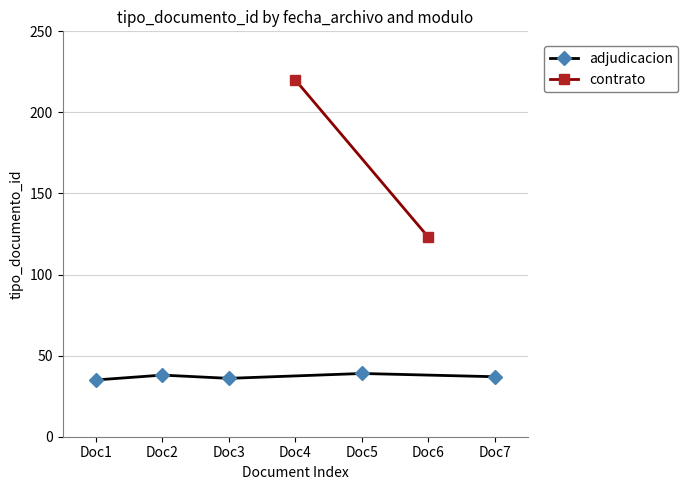

What is the value of the adjudicacion point at the 1st from the left?

35